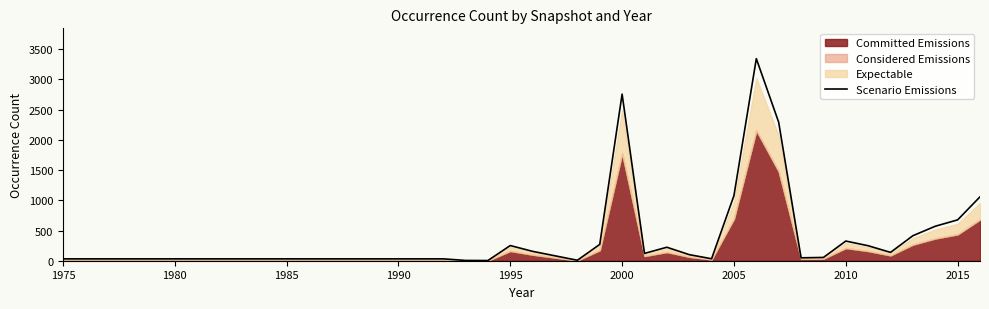

The Scenario Emissions series shows 327.8 at 2015. True or false?

False